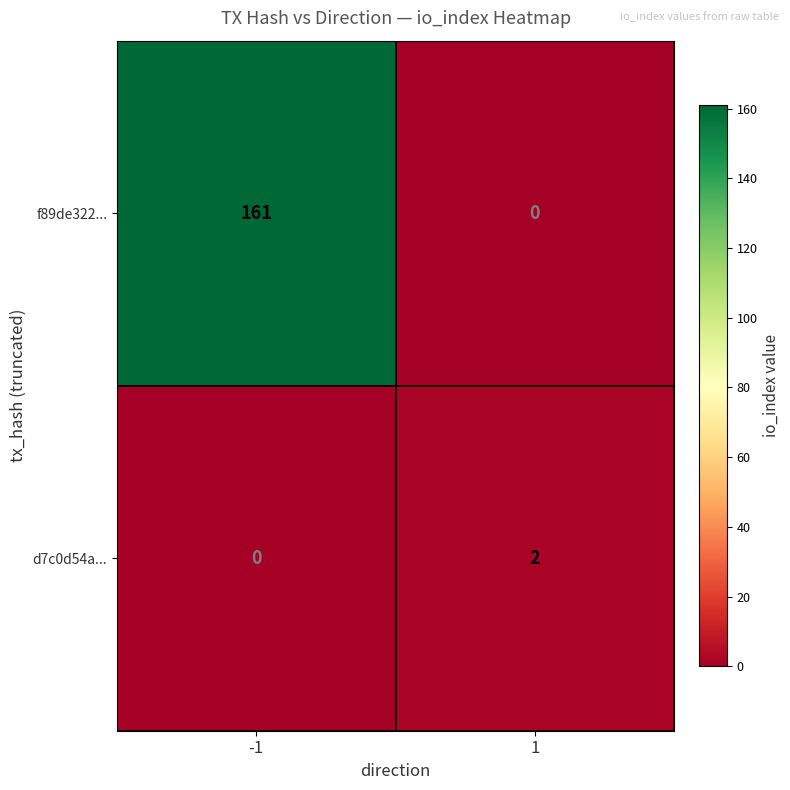

Reading right to left, what are all the values shown in this chart?

f89de322...: 1=0	-1=161
d7c0d54a...: 1=2	-1=0